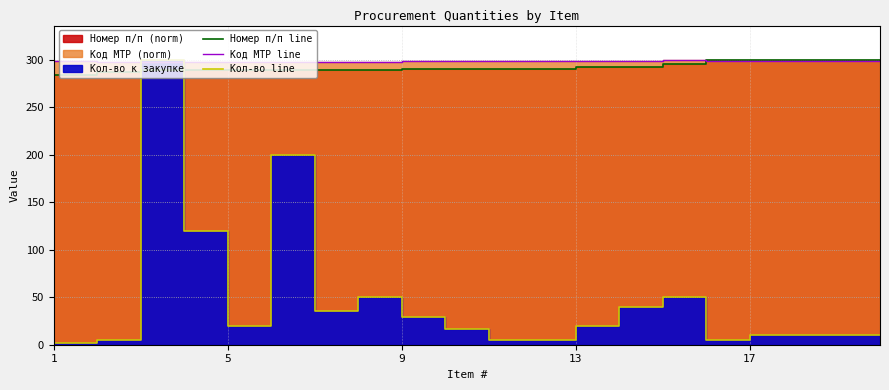

What is the smallest value displayed?

2.0